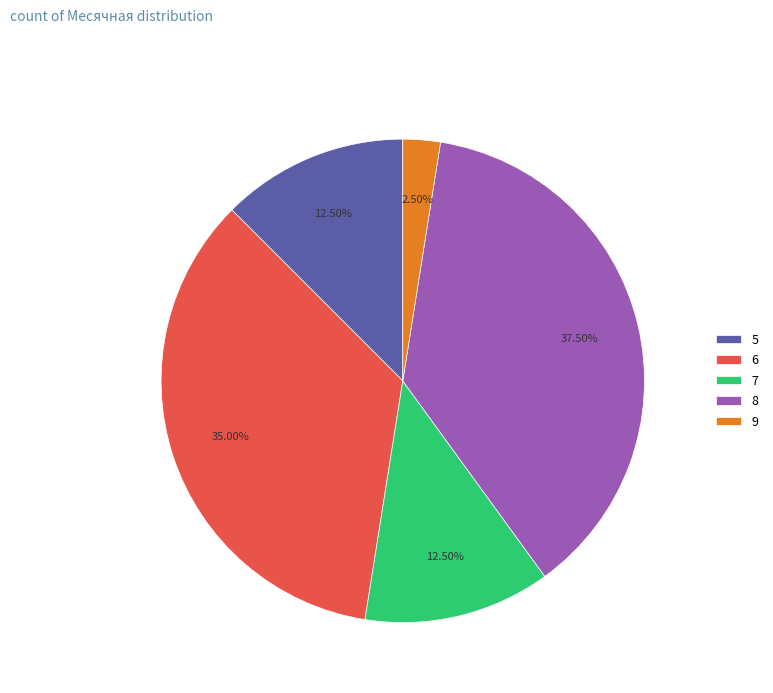

Which has a higher value, 6 or 9?

6